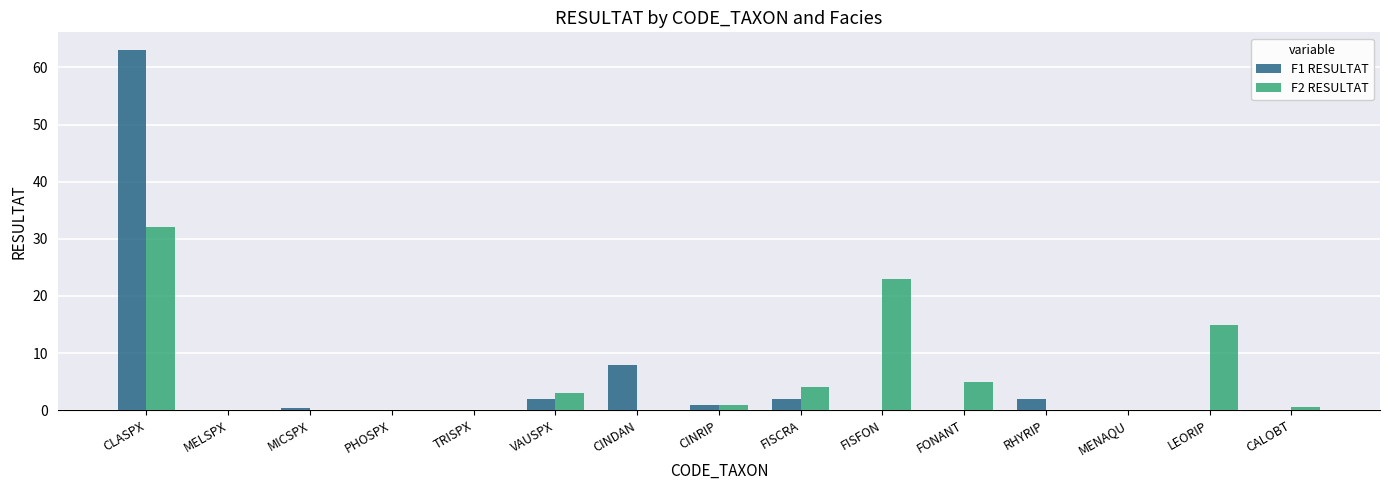

True or false: F2 RESULTAT has a value of 4.0 at FISCRA.

True